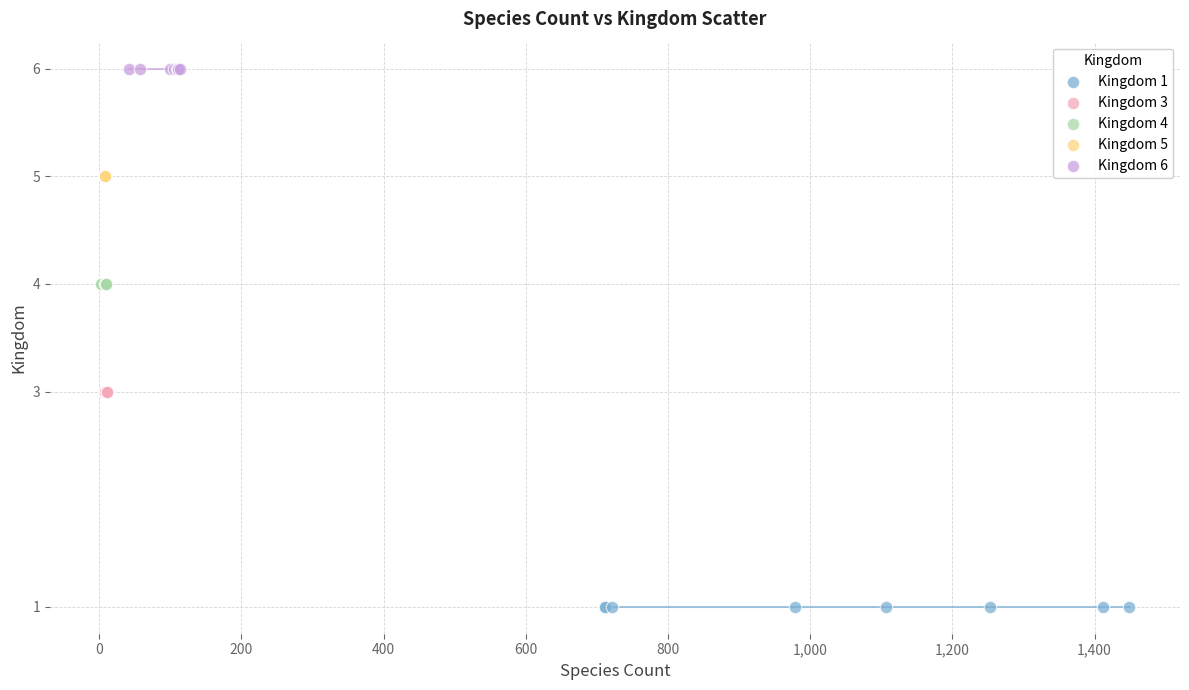

Which series contains the highest Y value?

Kingdom 6